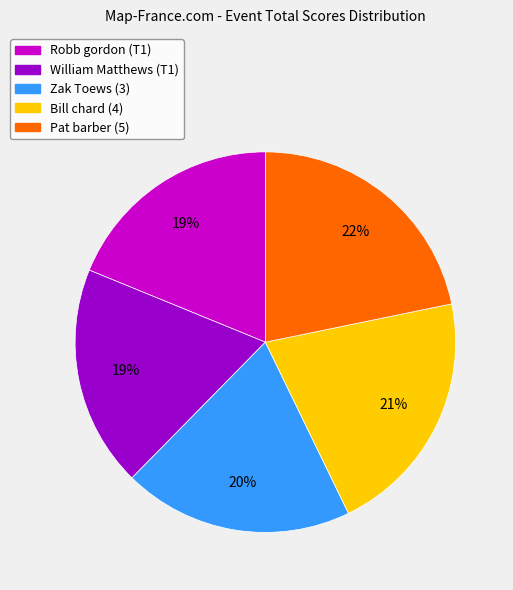

Is it true that Robb gordon (T1) is 6% of the pie?

False